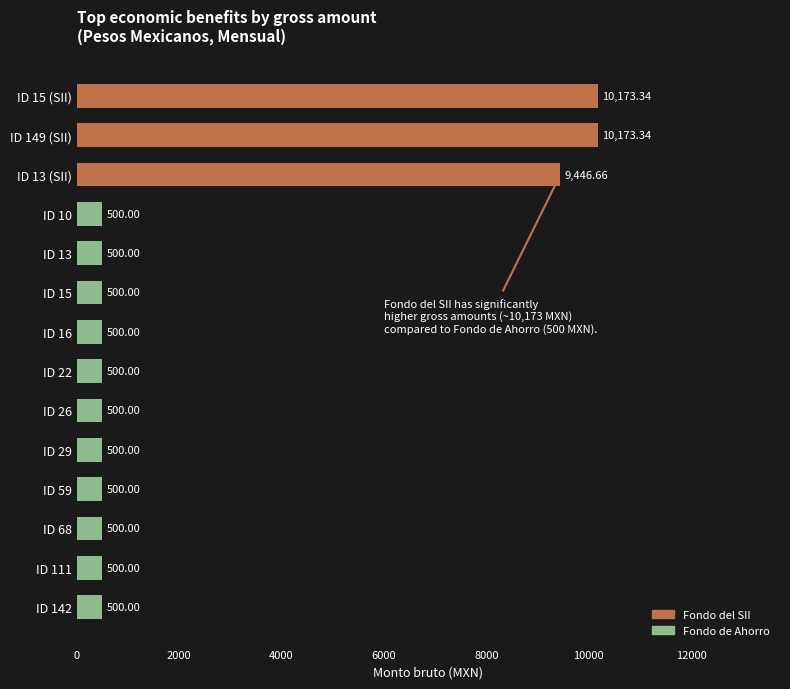

How many distinct data groups are displayed?

1